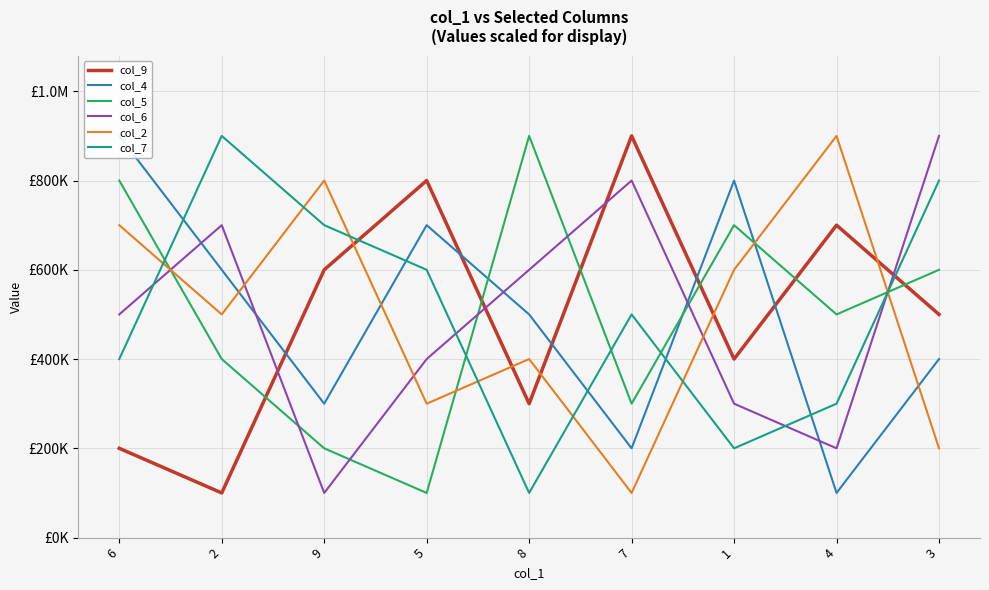

How many times do col_7 and col_6 cross each other?

4